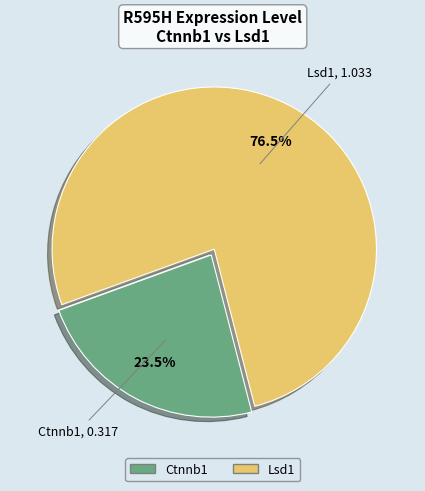

Is there any slice that represents more than half of the pie?

Yes